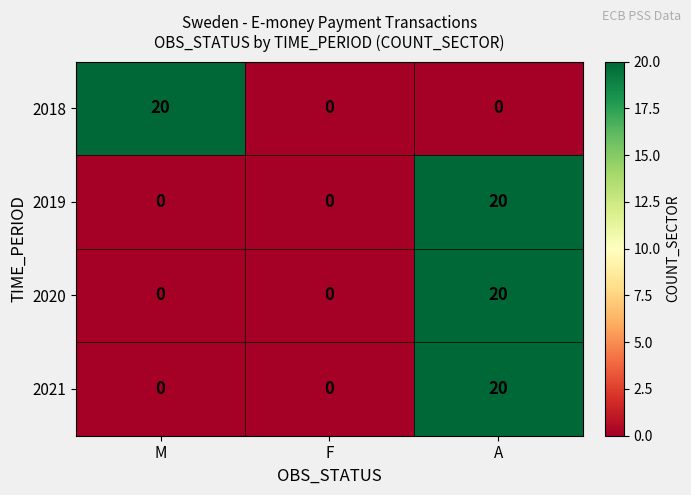

Reading left to right, what are all the values shown in this chart?

2018: M=20	F=0	A=0
2019: M=0	F=0	A=20
2020: M=0	F=0	A=20
2021: M=0	F=0	A=20